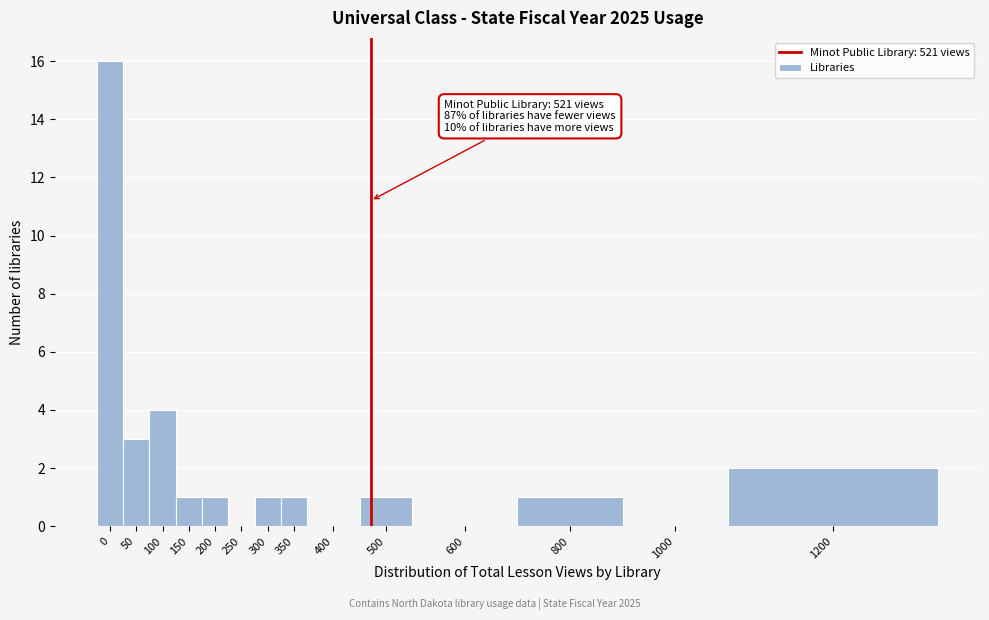

Reading left to right, extract all data points from this chart.

0=16	50=3	100=4	150=1	200=1	250=0	300=1	350=1	400=0	500=1	600=0	800=1	1000=0	1200=2